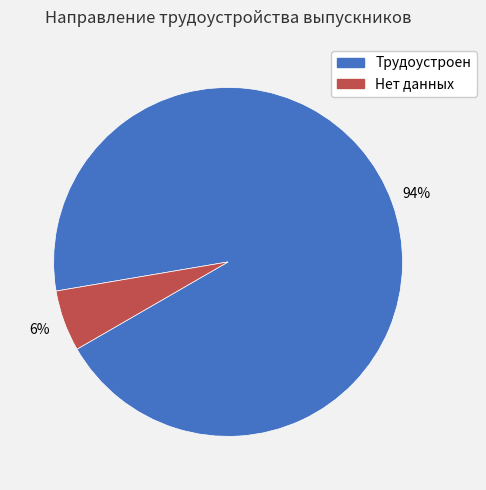

Rank the categories by value from lowest to highest.

Нет данных, Трудоустроен